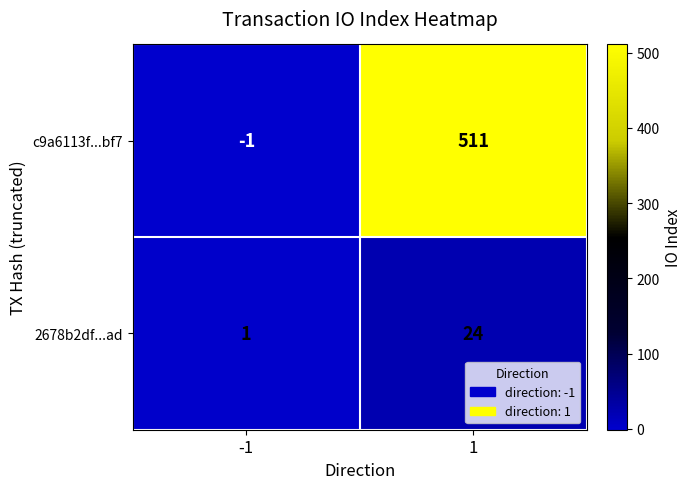

How many distinct data groups are displayed?

2